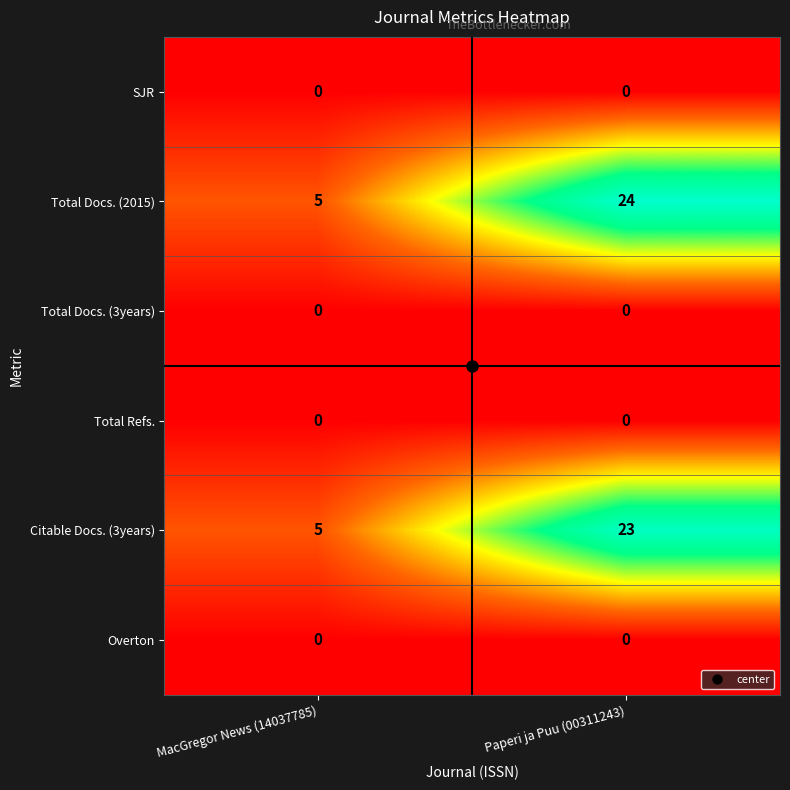

Which series has the widest spread of values?

Total Docs. (2015)